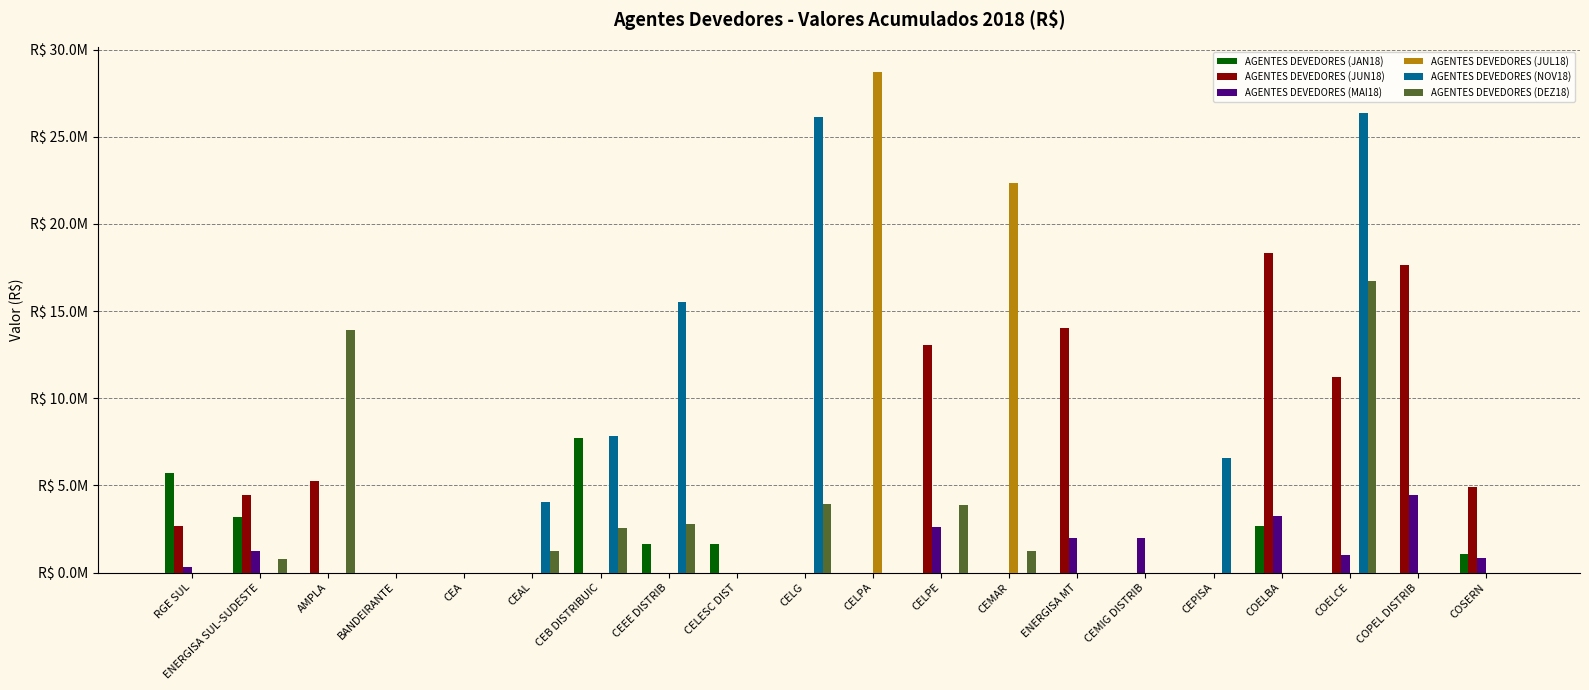

What are all the series names shown in the legend?

AGENTES DEVEDORES (JAN18), AGENTES DEVEDORES (JUN18), AGENTES DEVEDORES (MAI18), AGENTES DEVEDORES (JUL18), AGENTES DEVEDORES (NOV18), AGENTES DEVEDORES (DEZ18)